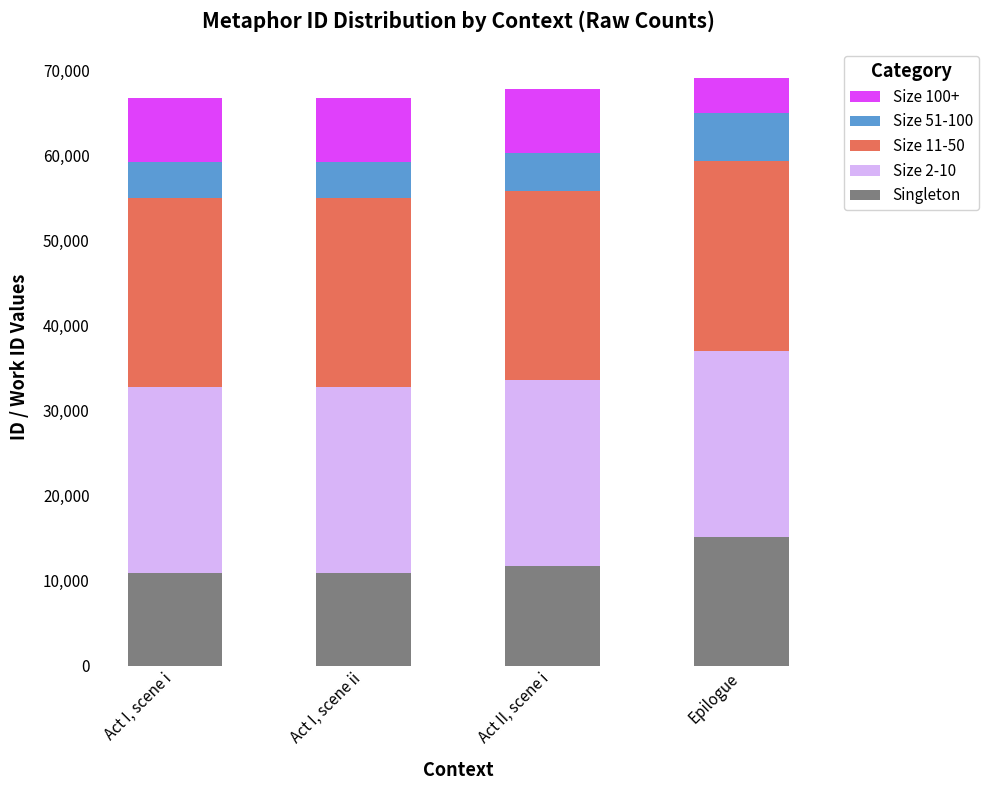

What is the minimum value for Singleton?

10851